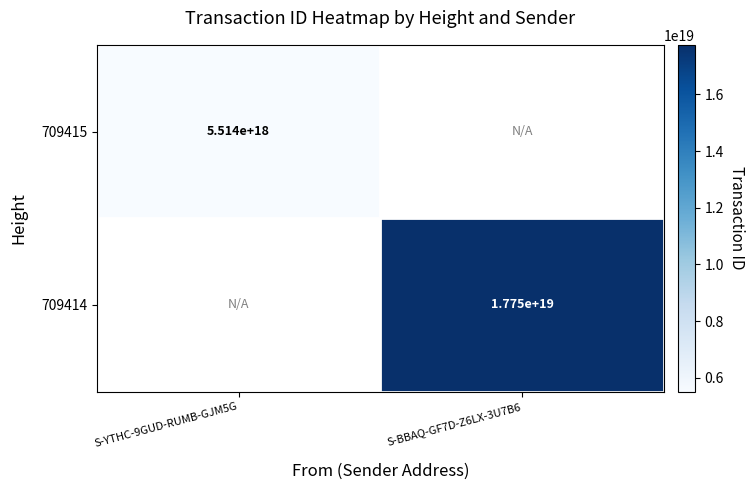

The 709415 series shows 2044243116884553728.0 at S-YTHC-9GUD-RUMB-GJM5G. True or false?

False